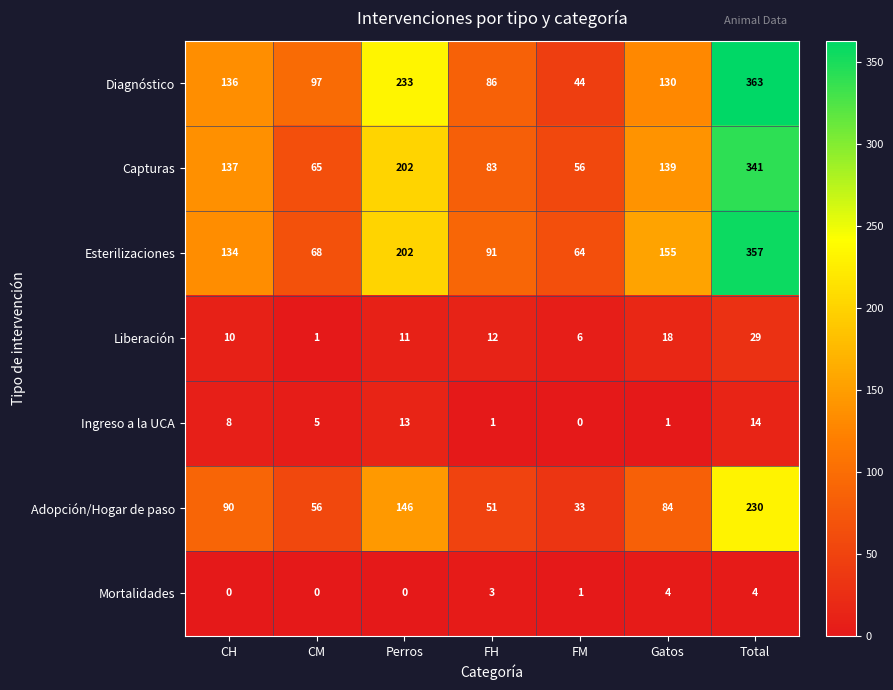

At which label does Adopción/Hogar de paso first exceed 84?

CH